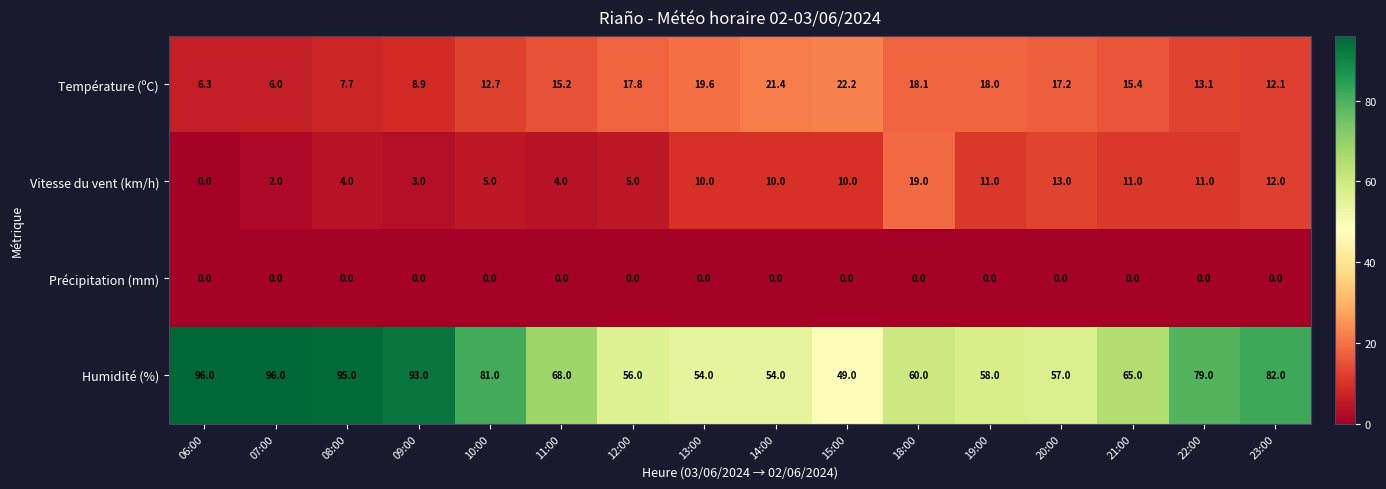

Where is Température (ºC) nearest to the value 14?

22:00